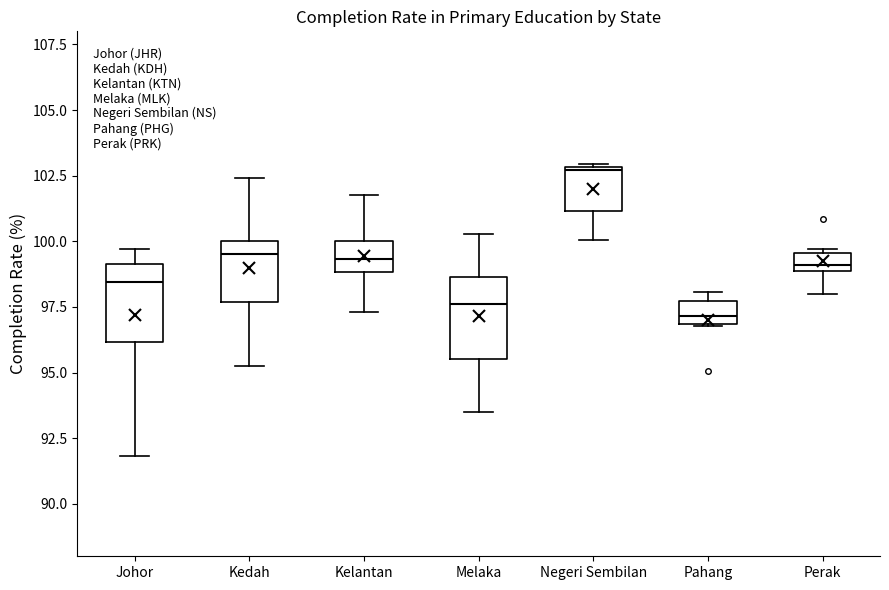

Where is the lower edge of the box for Pahang on the y-axis? The values are not printed on the chart, so give them approximately, as read against the axis.

97.0